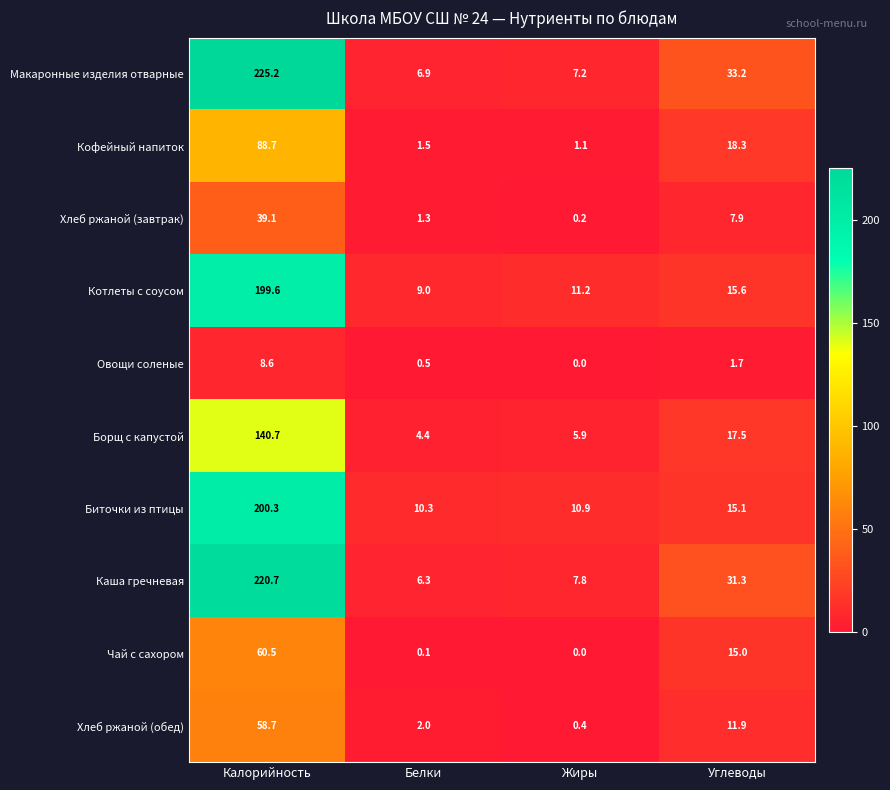

At which category is the sum across all series the highest?

Калорийность